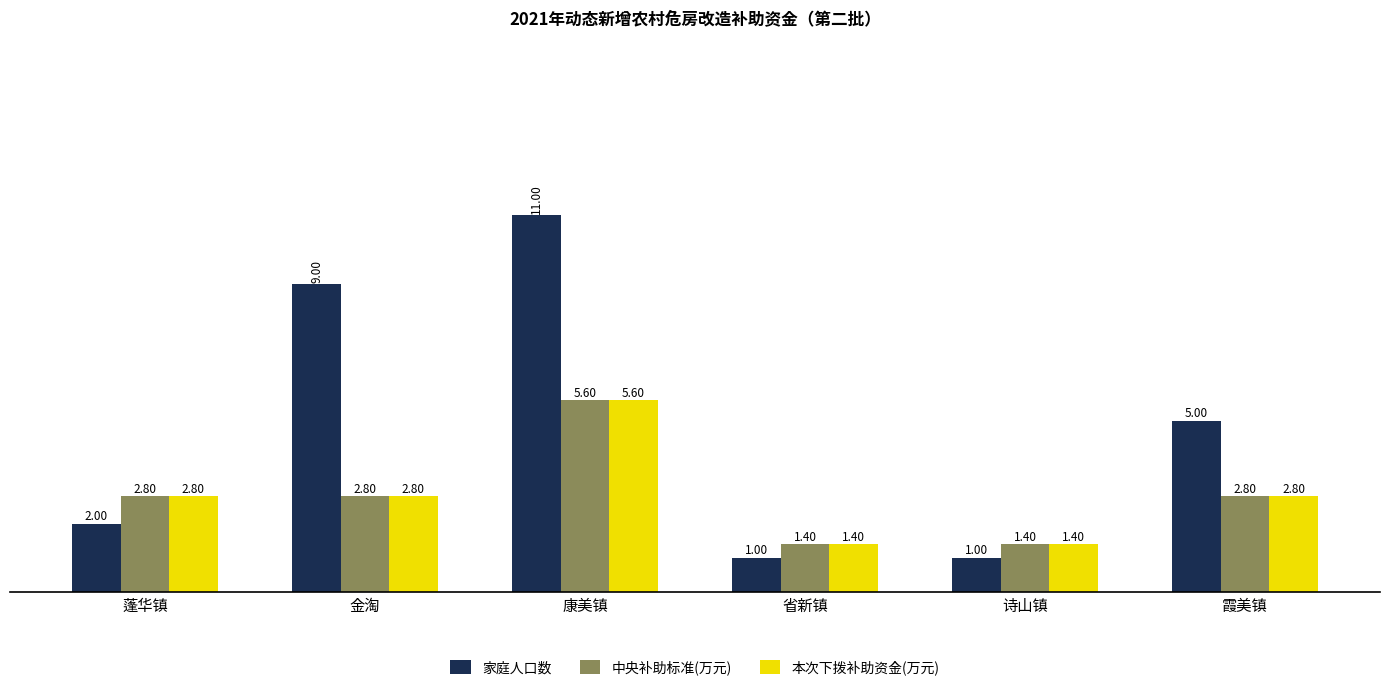

What position from the right is 霞美镇?

1